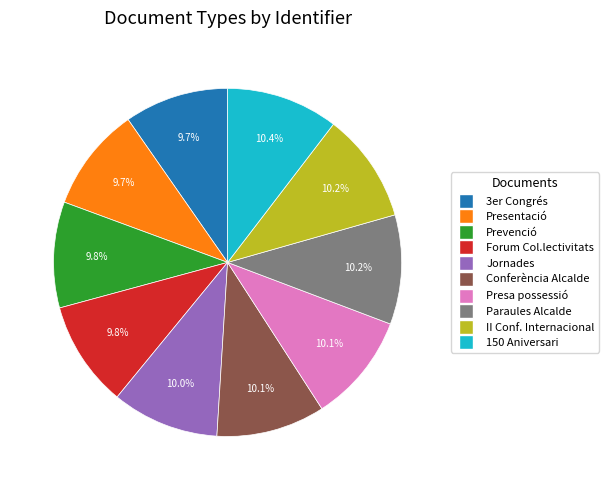

Between 3er Congrés and 150 Aniversari, which is larger?

150 Aniversari